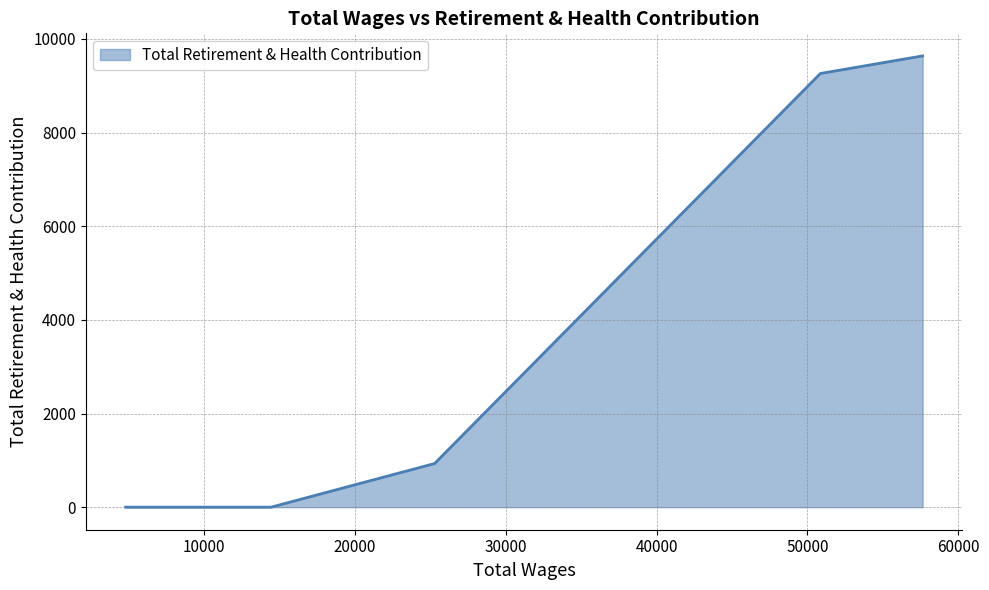

Does the chart have visible grid lines?

Yes